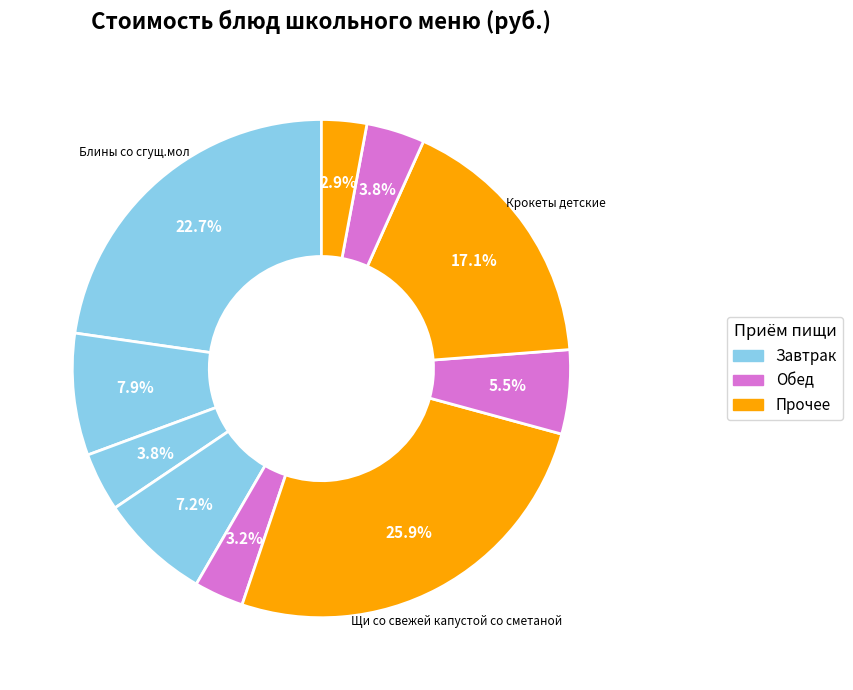

Count the number of slices in the pie.

10